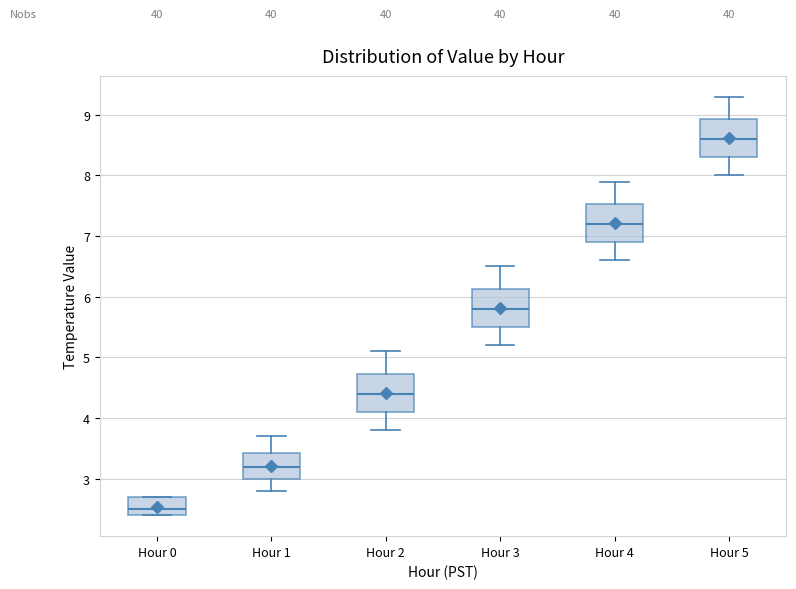

Reading left to right, transcribe this box plot: for each box, give where its median line is, the range the box spans, and where its two whiskers end, as read against the y-axis. The values are not printed on the chart, so give them approximately, as read against the axis.

Hour 0: median 2.5, box 2.4 to 2.7, whiskers 2.4 to 2.7
Hour 1: median 3.2, box 3.0 to 3.4, whiskers 2.8 to 3.7
Hour 2: median 4.4, box 4.1 to 4.7, whiskers 3.8 to 5.1
Hour 3: median 5.8, box 5.5 to 6.1, whiskers 5.2 to 6.5
Hour 4: median 7.2, box 6.9 to 7.5, whiskers 6.6 to 7.9
Hour 5: median 8.6, box 8.3 to 8.9, whiskers 8.0 to 9.3